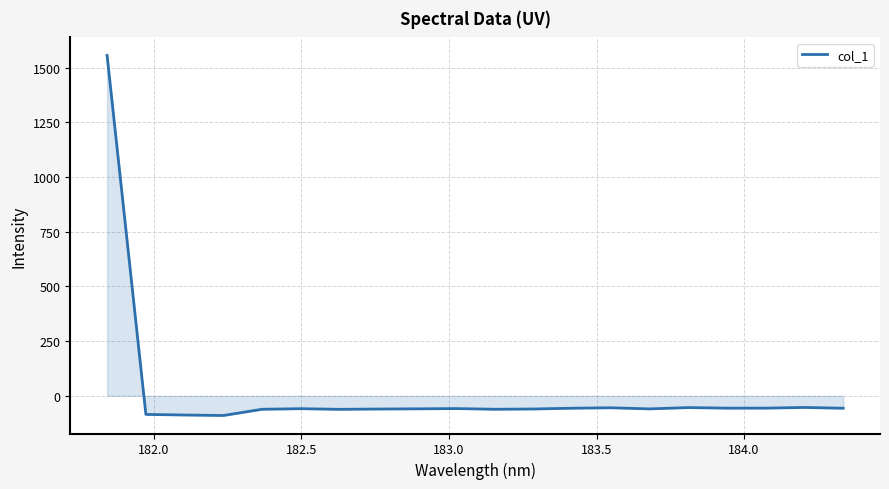

What is the minimum value shown in the chart?

-90.1